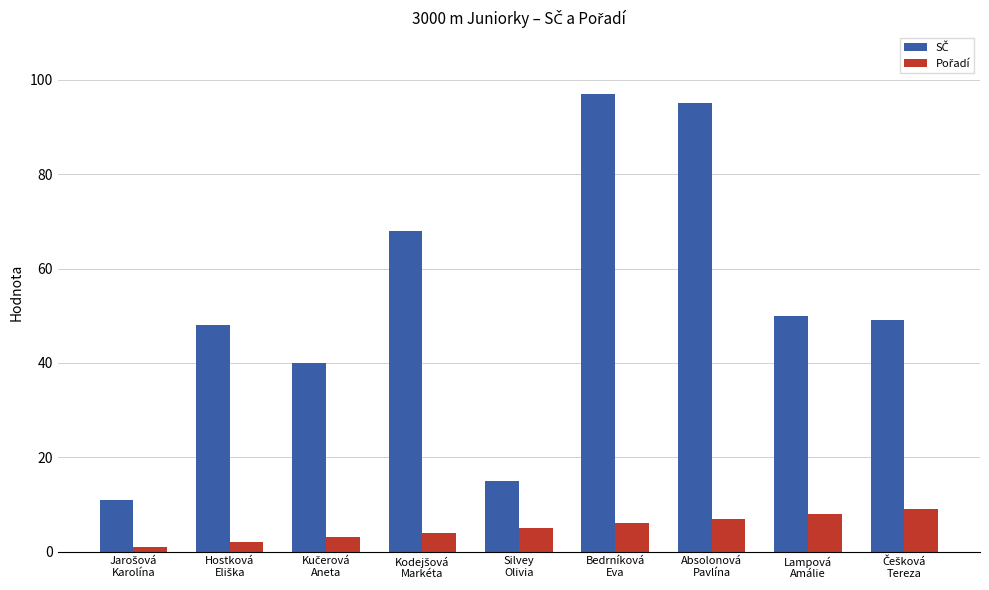

At how many categories does at least one series exceed 58?

3